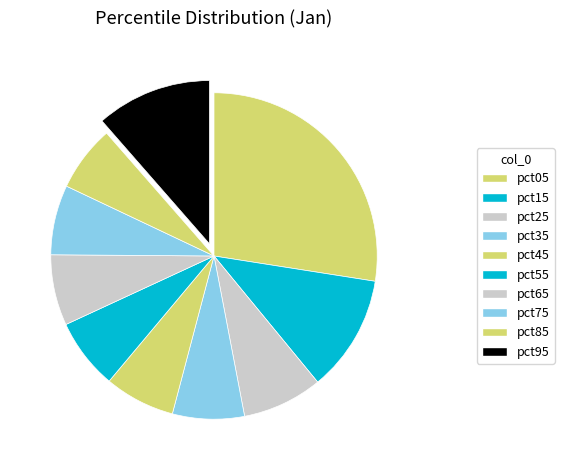

To the nearest percent, what percentage of the pie is pct25?

8%